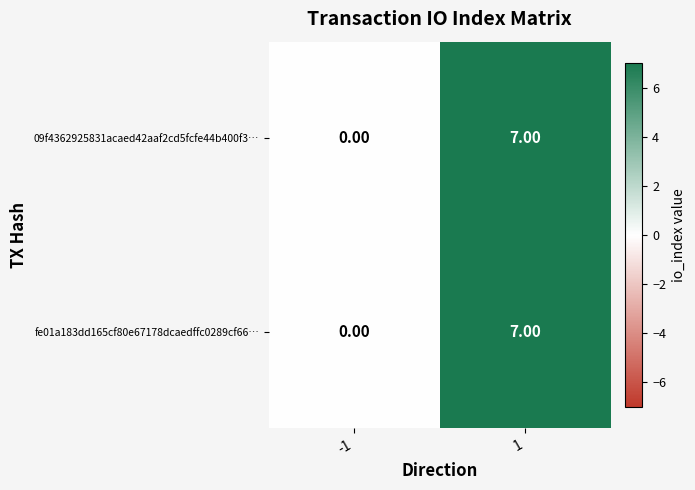

Rank the categories by 09f4362925831acaed42aaf2cd5fcfe44b400f3… value from lowest to highest.

-1, 1